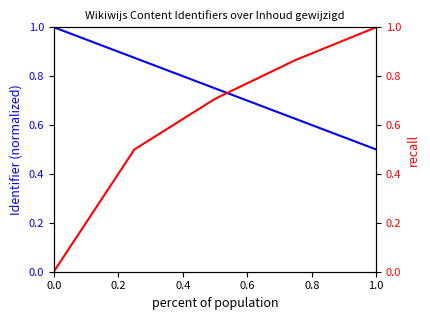

Which series has the largest total across all categories?

Identifier (normalized)